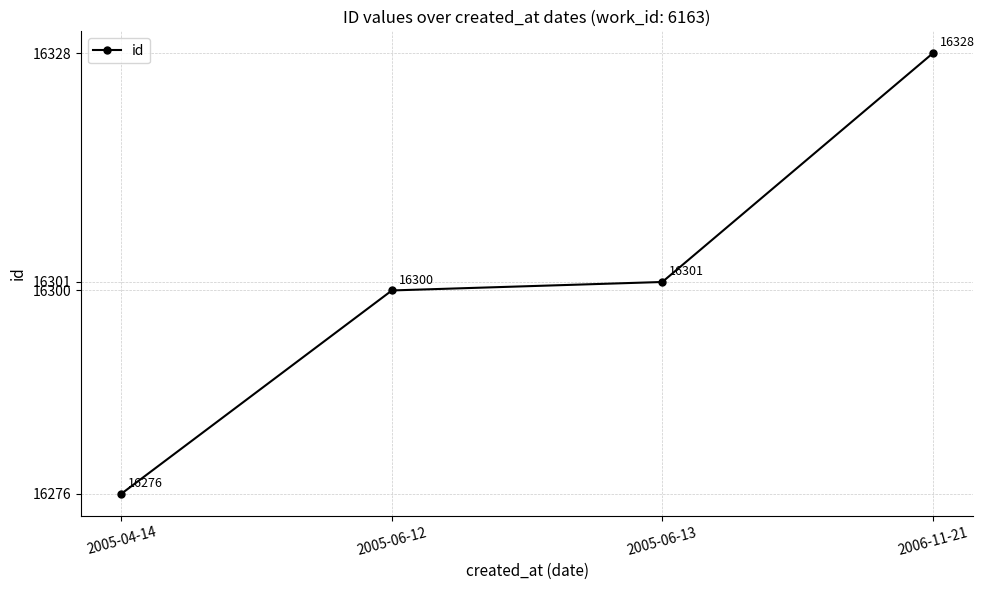

Reading right to left, extract all data points from this chart.

2006-11-21=16328	2005-06-13=16301	2005-06-12=16300	2005-04-14=16276